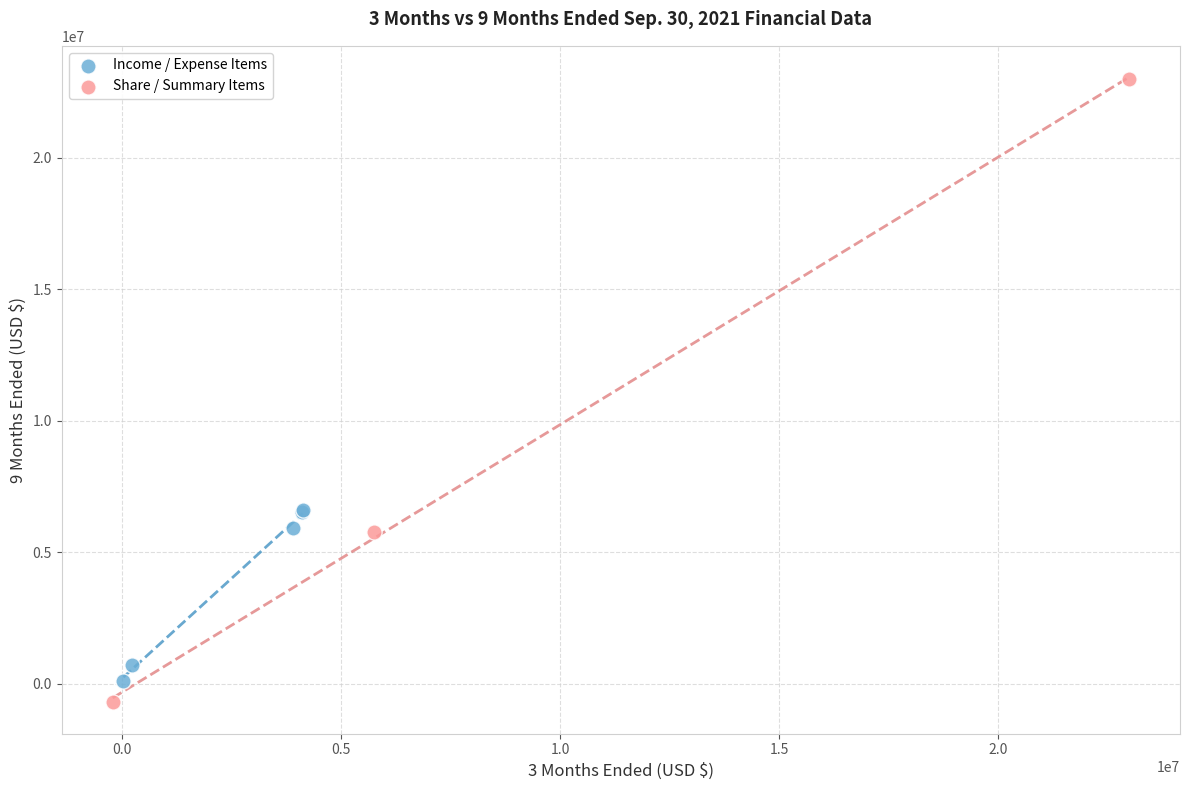

What are all the series names shown in the legend?

Income / Expense Items, Share / Summary Items